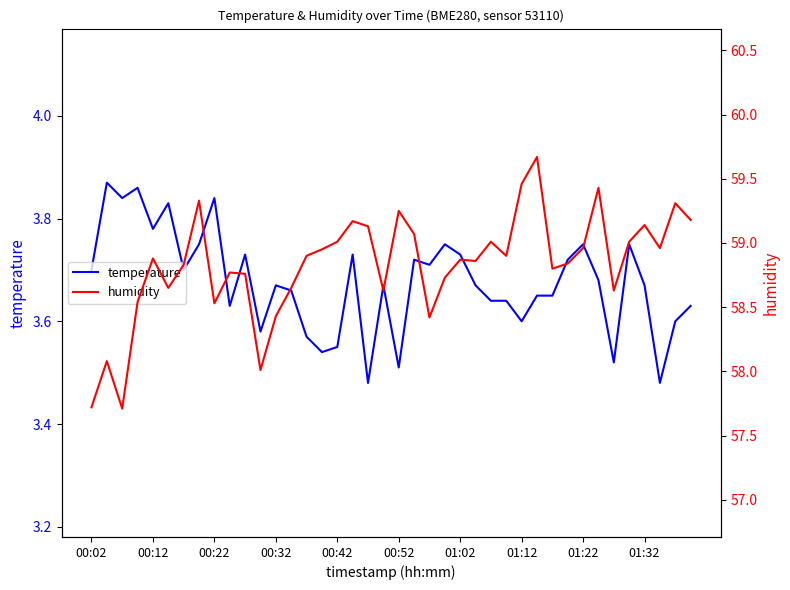

Which series has the widest spread of values?

humidity